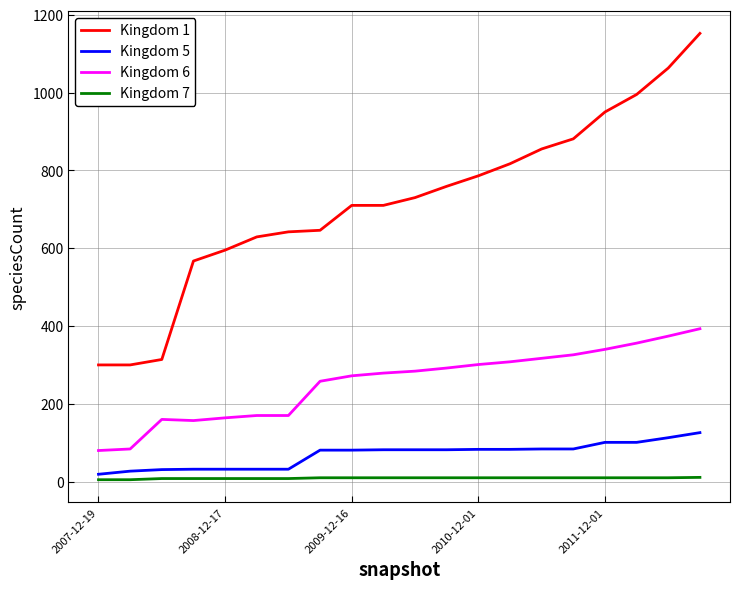

Which series has the largest total across all categories?

Kingdom 1